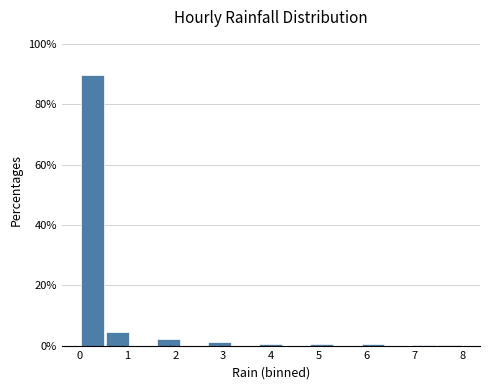

What is the height of the bar covering 0.0 to 0.5 on the x-axis? Neither the bar edges nor the heights are printed on the chart, so give them approximately, as read against the axes.

90